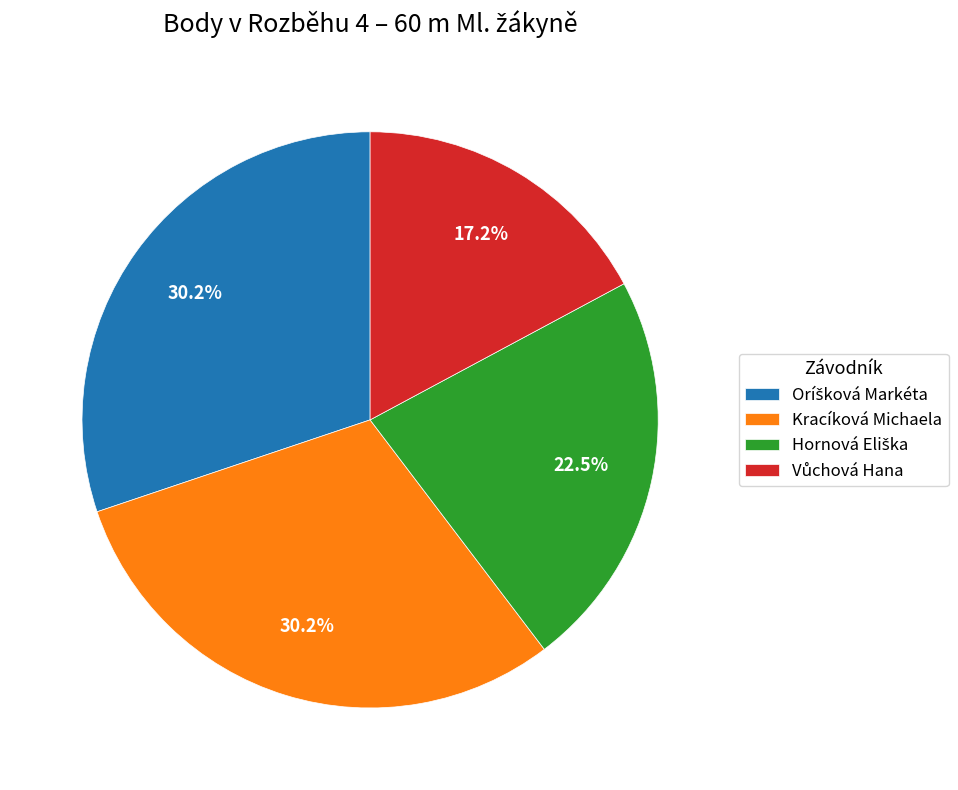

Is there a majority slice in this chart?

No